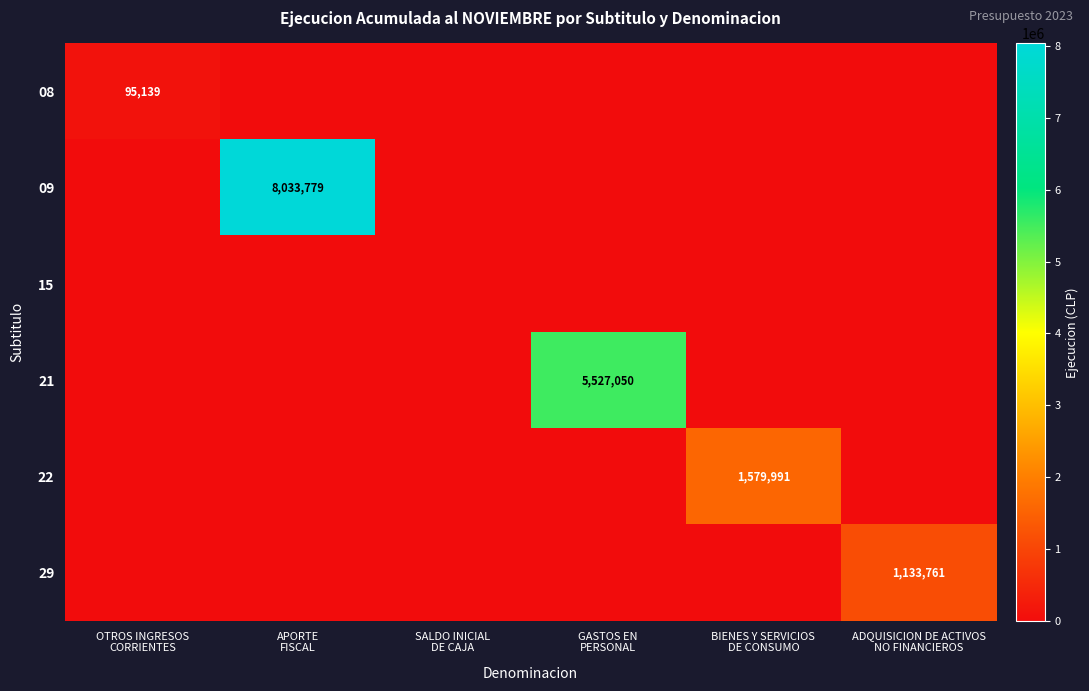

Which series has the largest total across all categories?

09